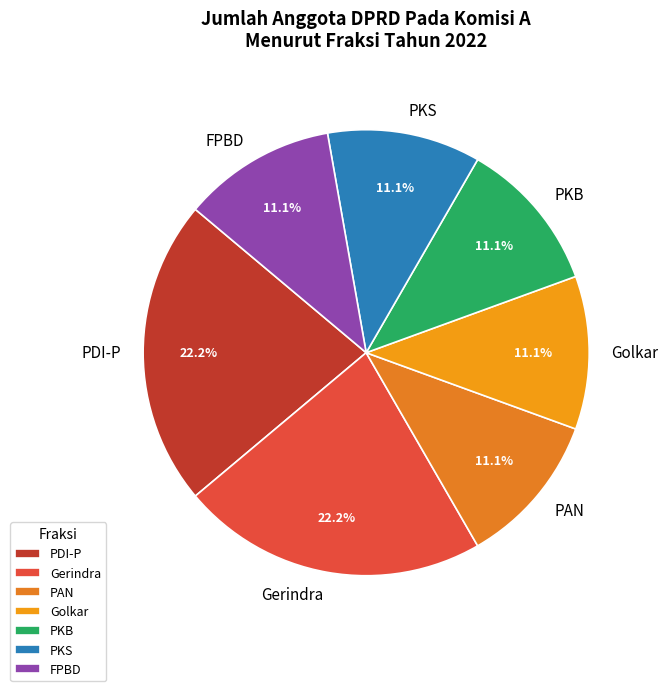

How much of the chart is everything except FPBD?

88.9%